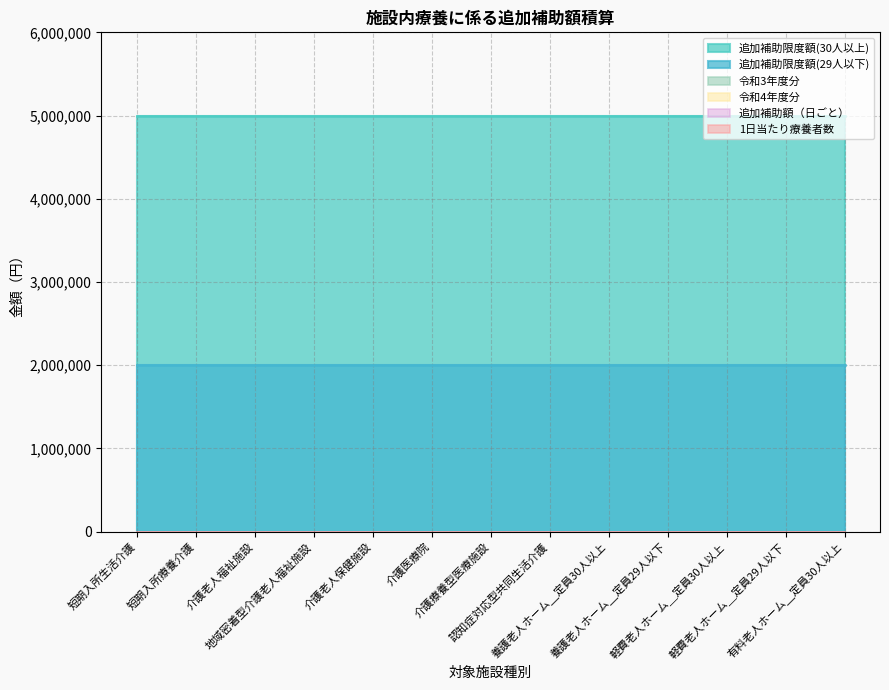

What is the minimum value for 追加補助限度額(29人以下)?

2000000